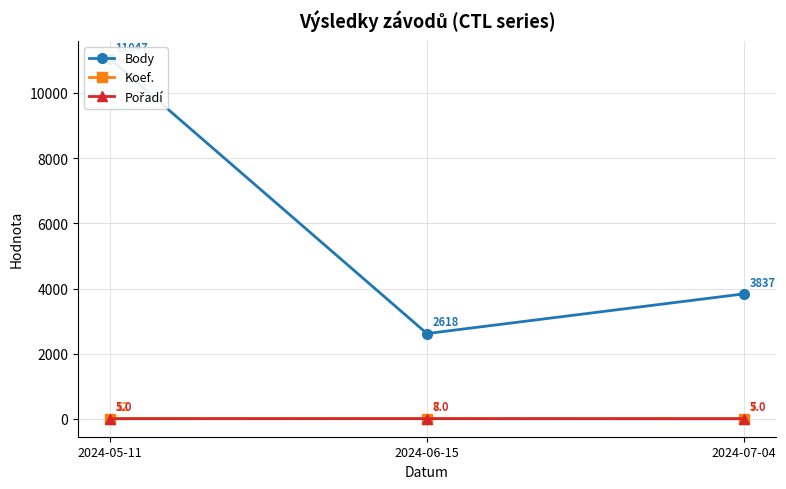

Which series changed the most between 2024-06-15 and 2024-07-04?

Body